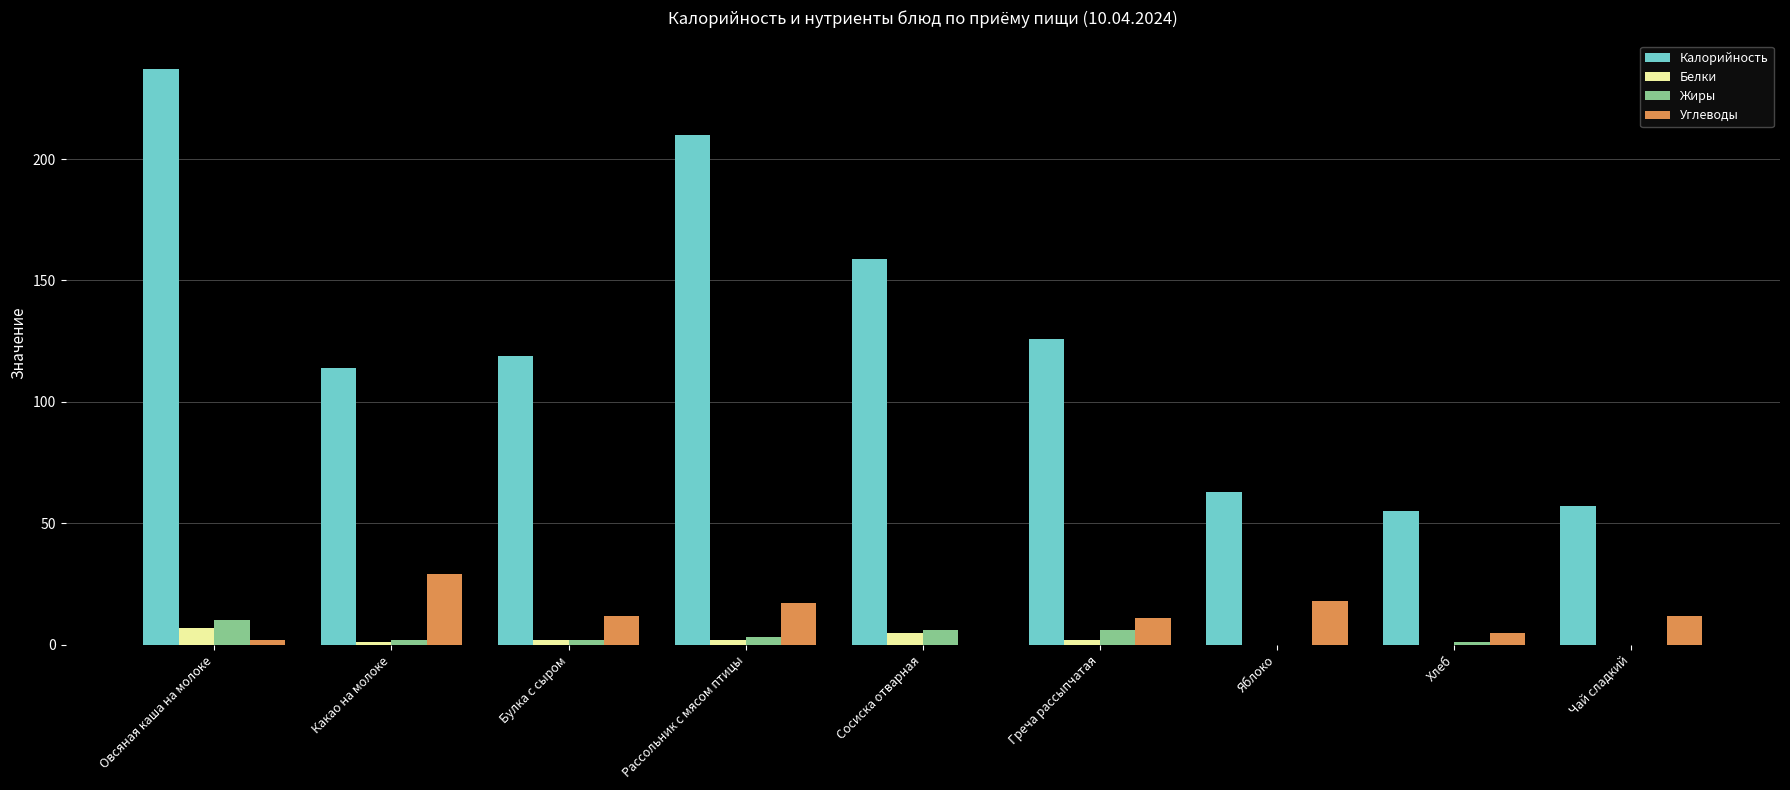

At which category is the sum across all series the highest?

Овсяная каша на молоке